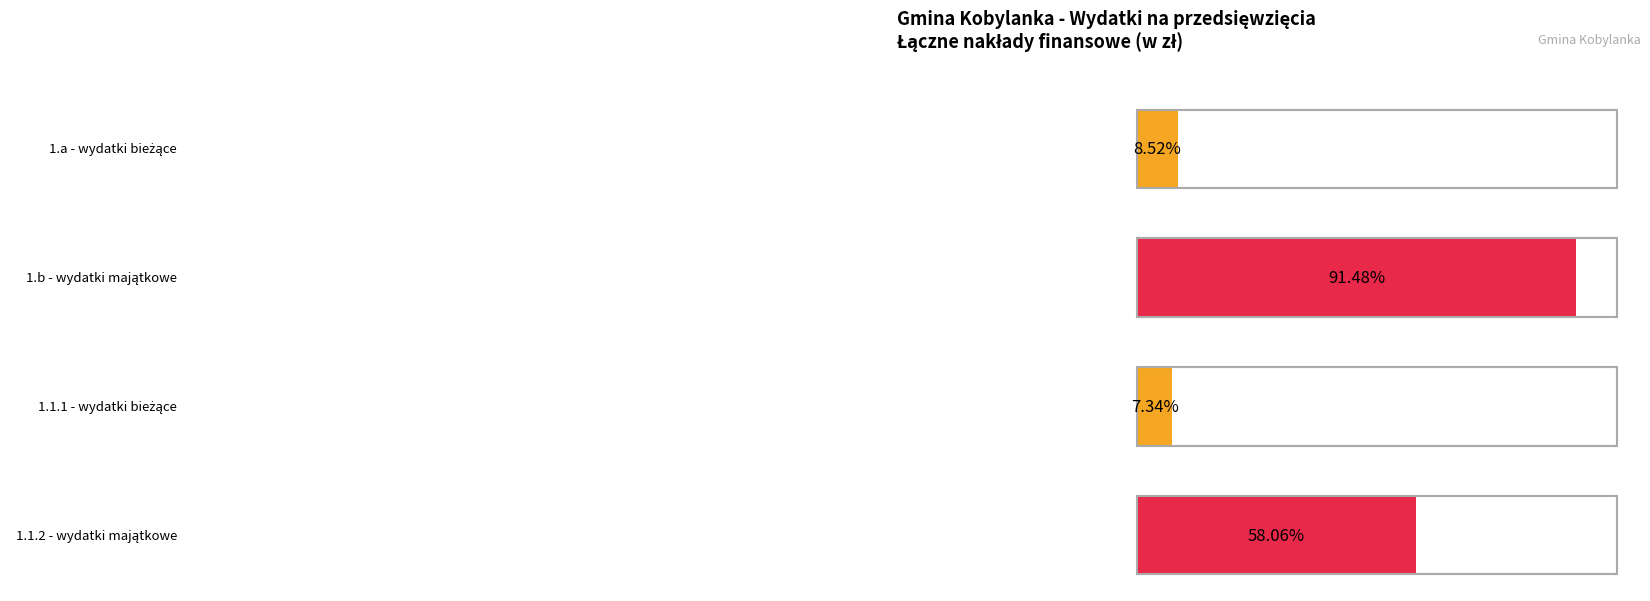

What is the value of the wydatki_biezace bar at the 1st from the left?

4516353